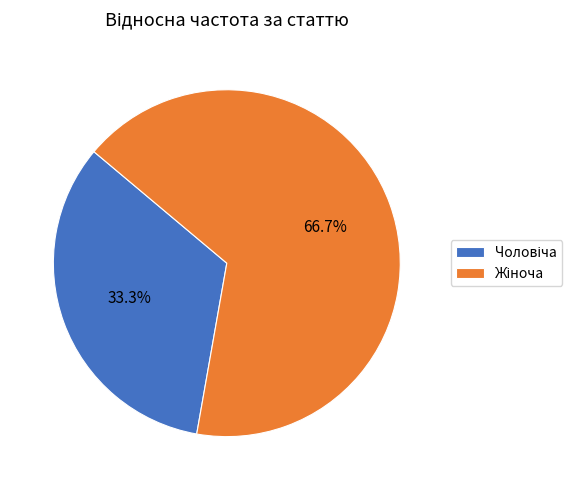

Is there any slice that represents more than half of the pie?

Yes